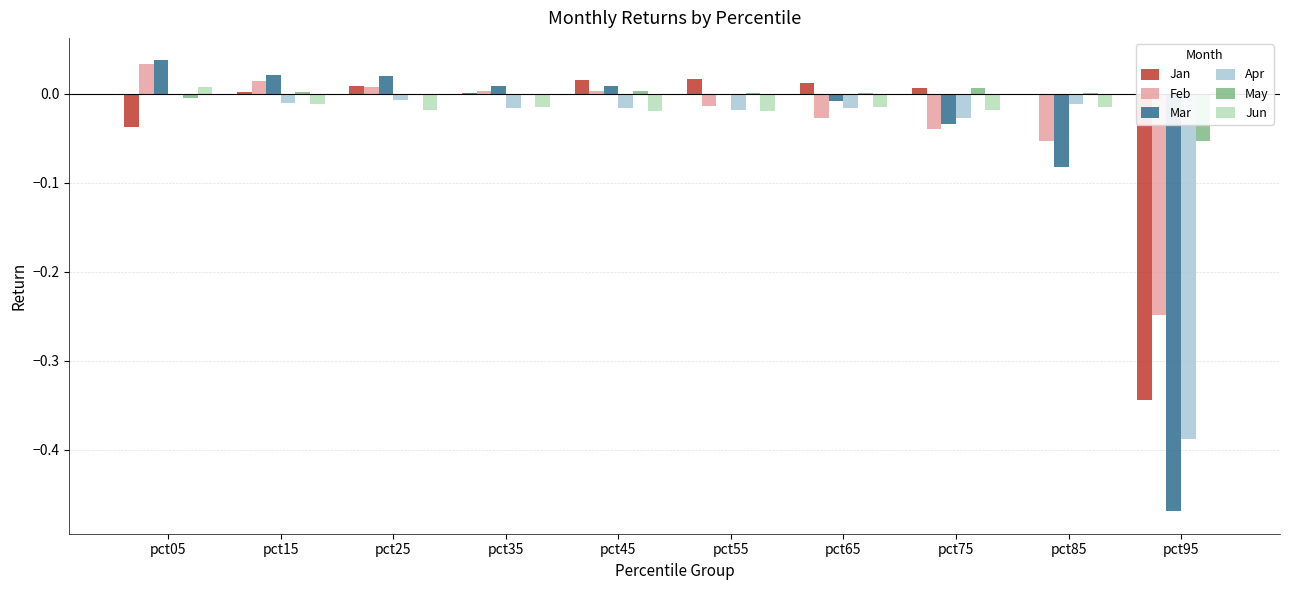

The value of Apr at pct95 is -0.6. True or false?

False